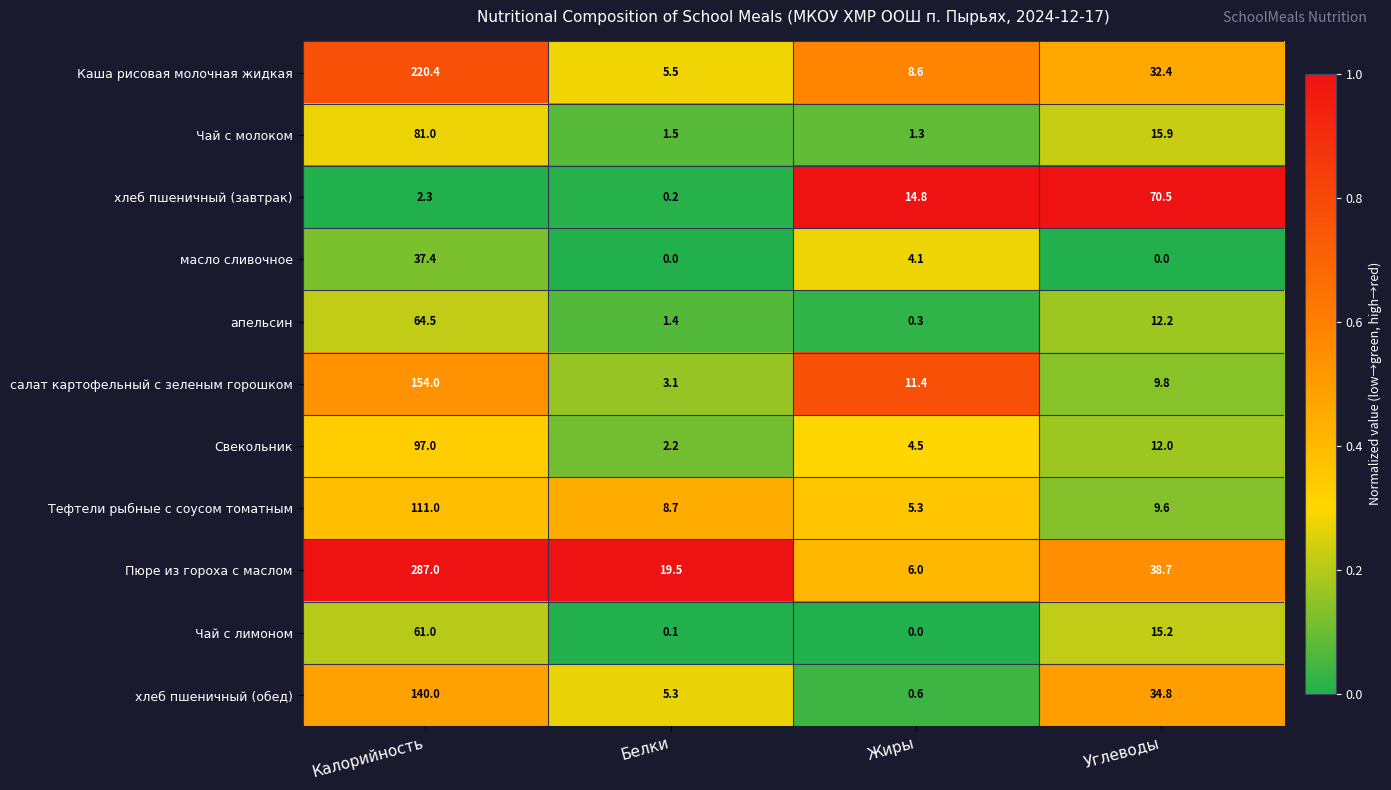

At which label does Тефтели рыбные с соусом томатным reach its peak?

Калорийность